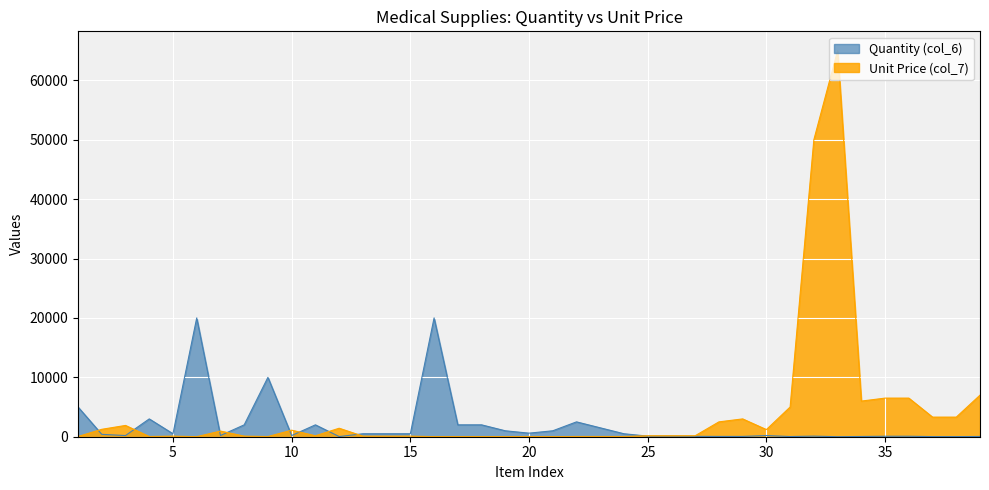

What is the lowest value of the Quantity (col_6) series?

3.0